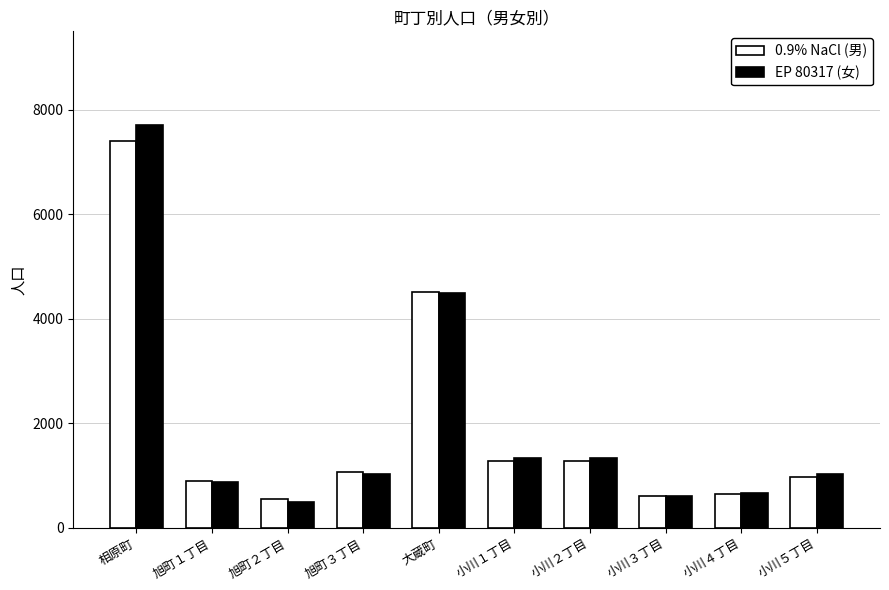

Rank the series by their maximum value, from highest to lowest.

EP 80317 (女), 0.9% NaCl (男)